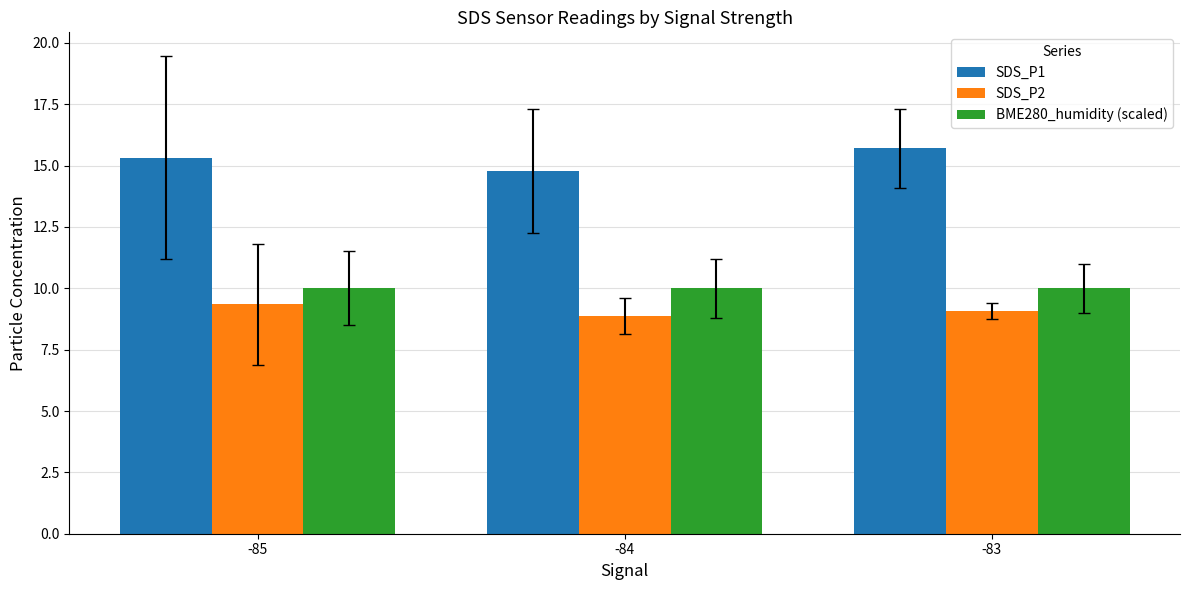

Is it true that SDS_P2 equals 9.4 at -85?

True